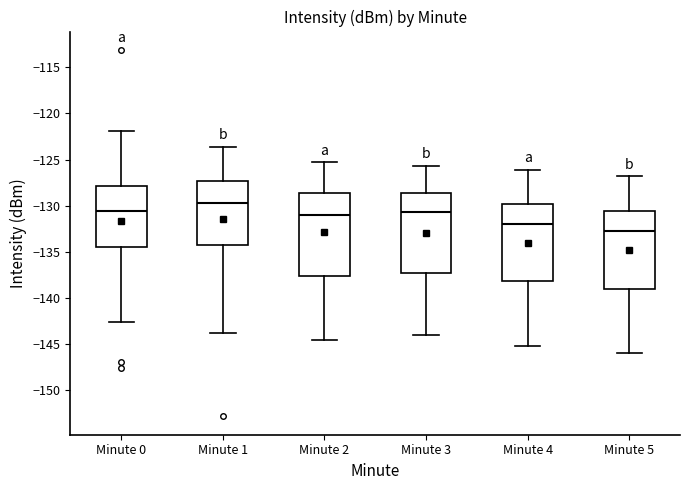

Which box's median line is the lowest?

Minute 5